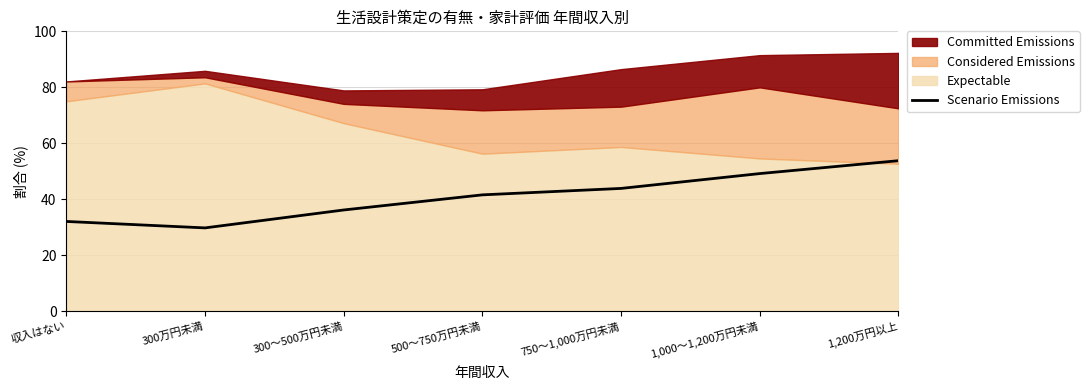

True or false: Scenario Emissions has a value of 20.7 at 1,000～1,200万円未満.

False